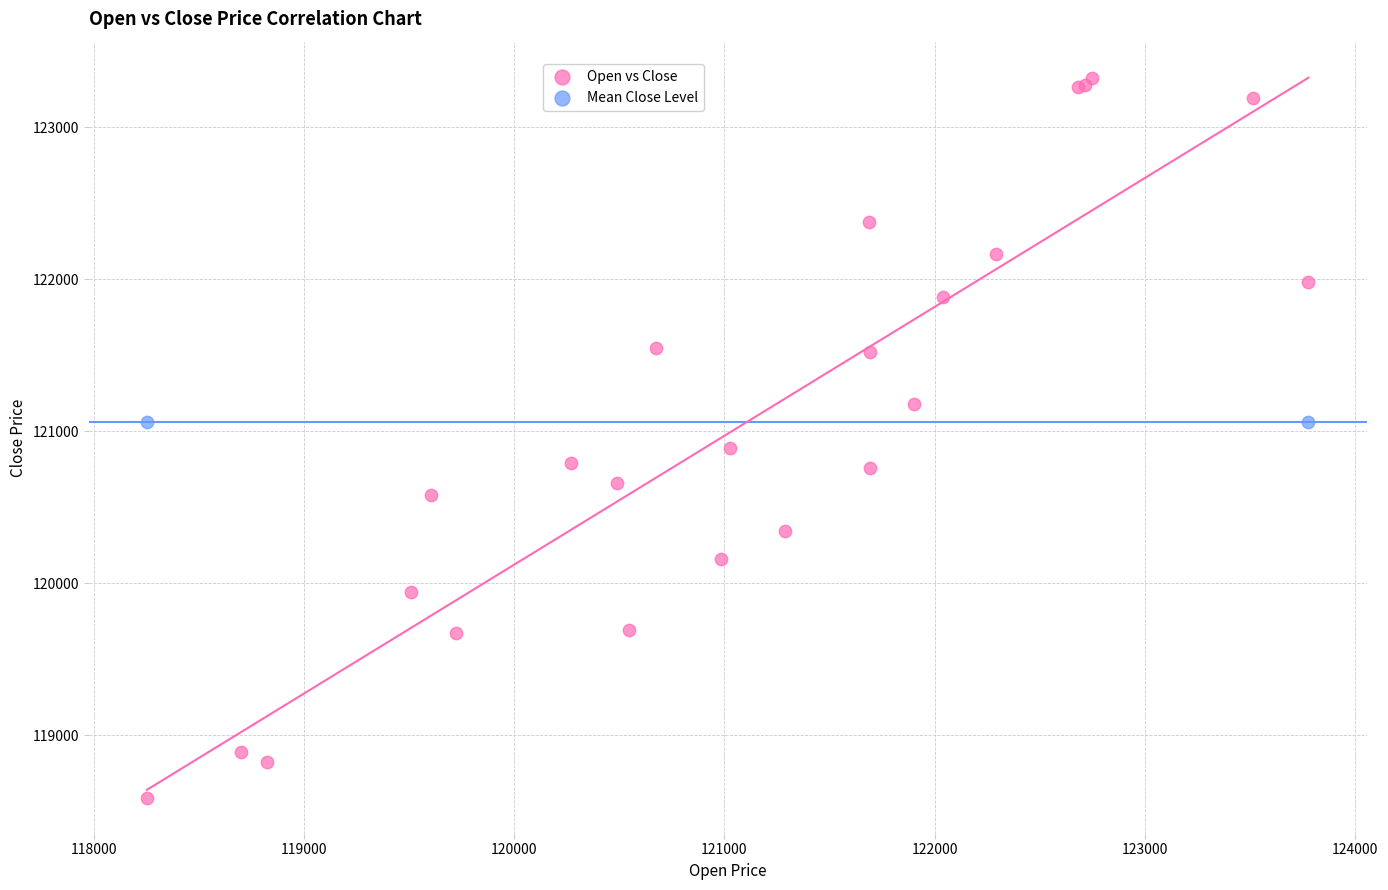

What are all the series names shown in the legend?

Open vs Close, Mean Close Level